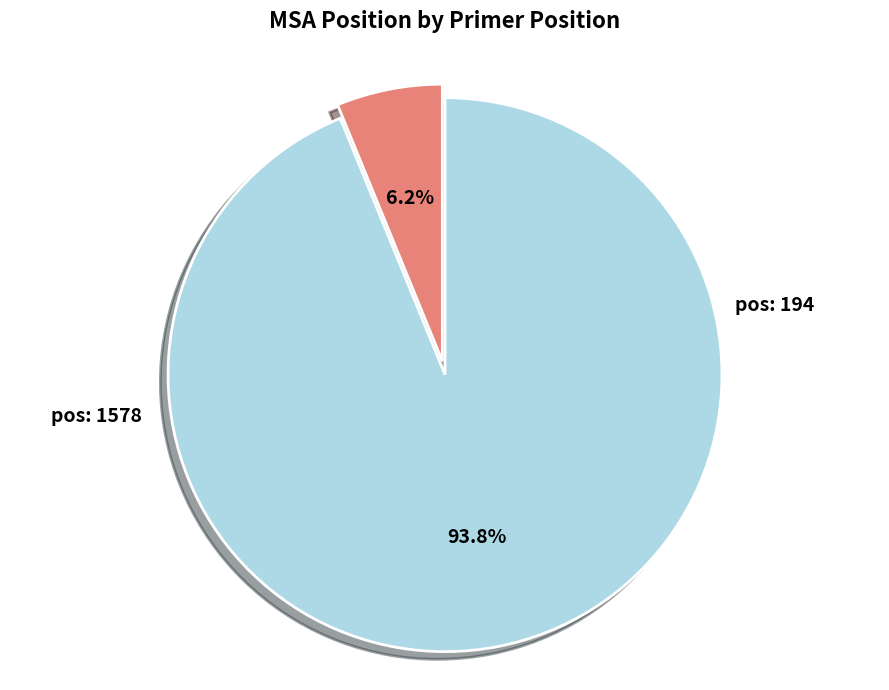

Is there a majority slice in this chart?

Yes